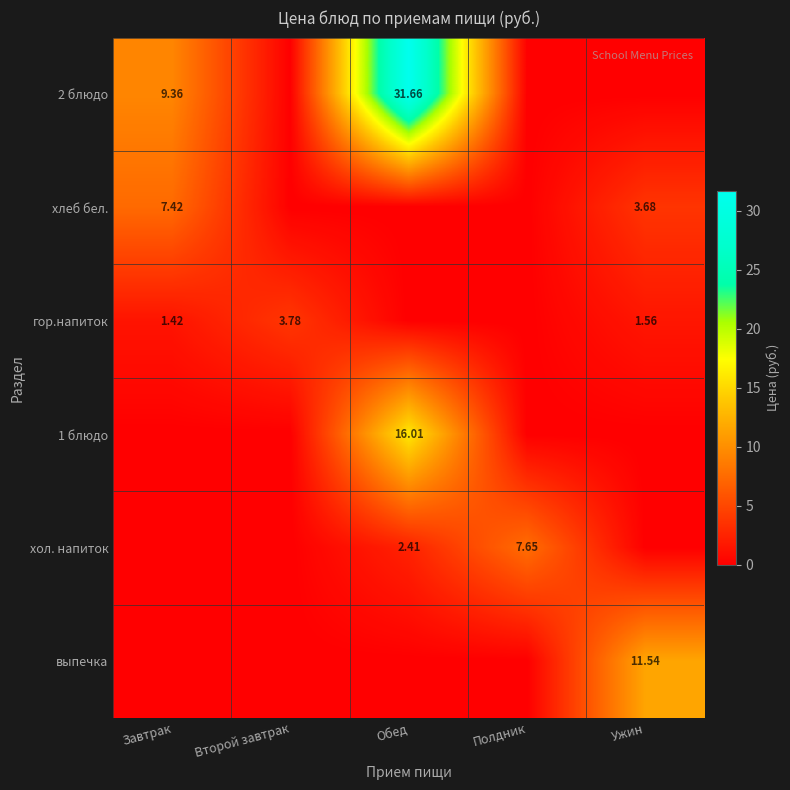

Rank the series by their maximum value, from lowest to highest.

гор.напиток, хлеб бел., хол. напиток, выпечка, 1 блюдо, 2 блюдо